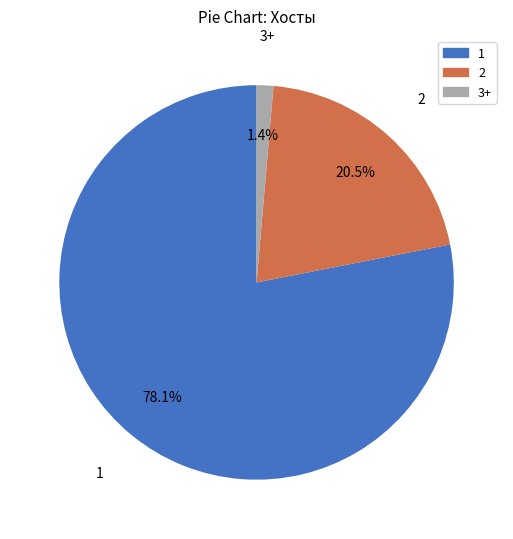

Is there a majority slice in this chart?

Yes